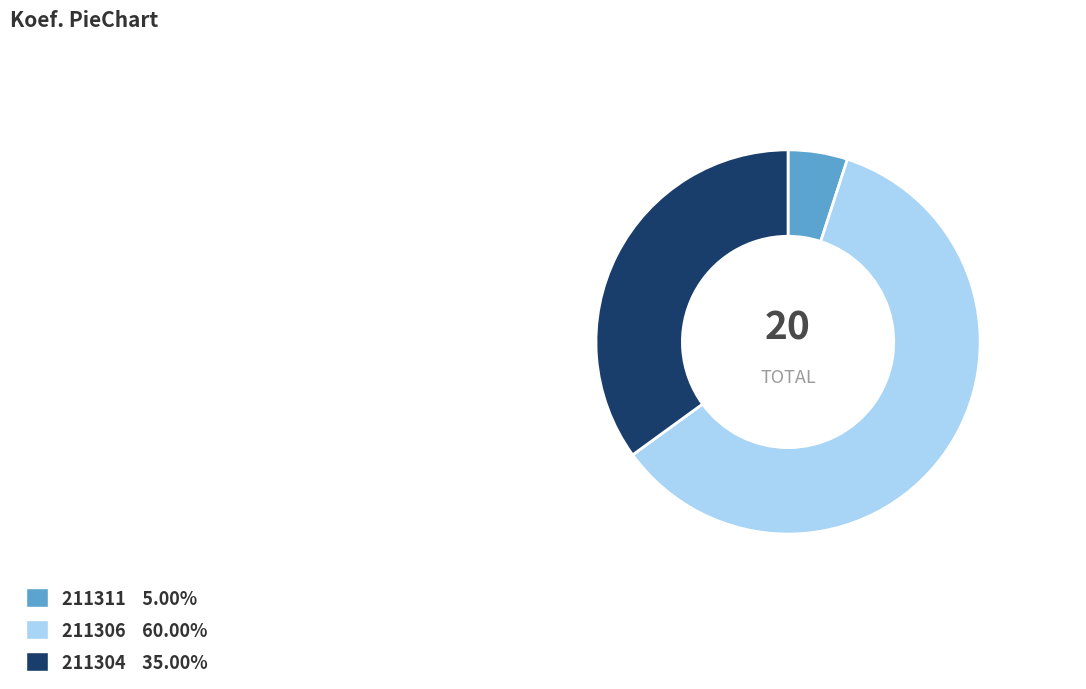

Is 211311 5.00% the majority of the pie?

No